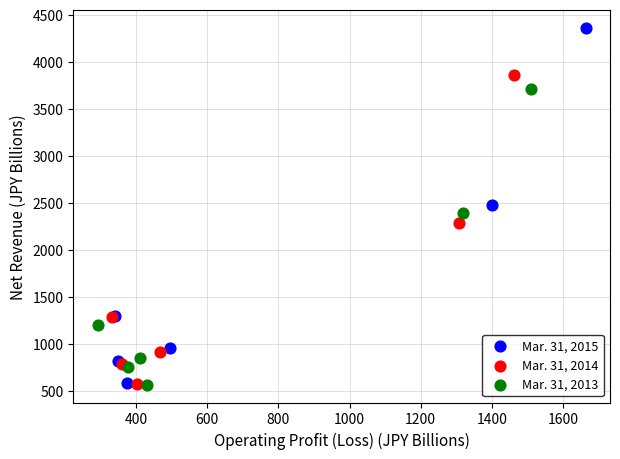

Which series has the widest spread of Y values?

Mar. 31, 2015